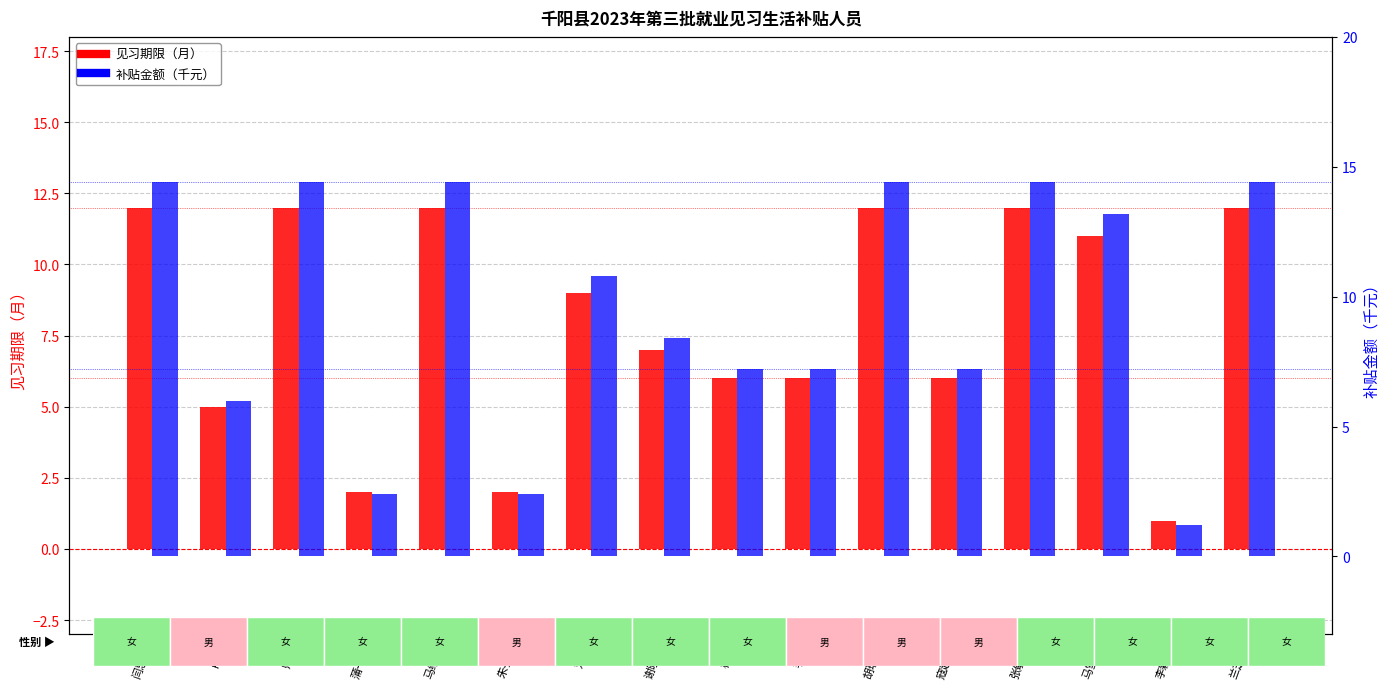

Is it true that 见习期限（月） equals 2.0 at 朱子豪?

True